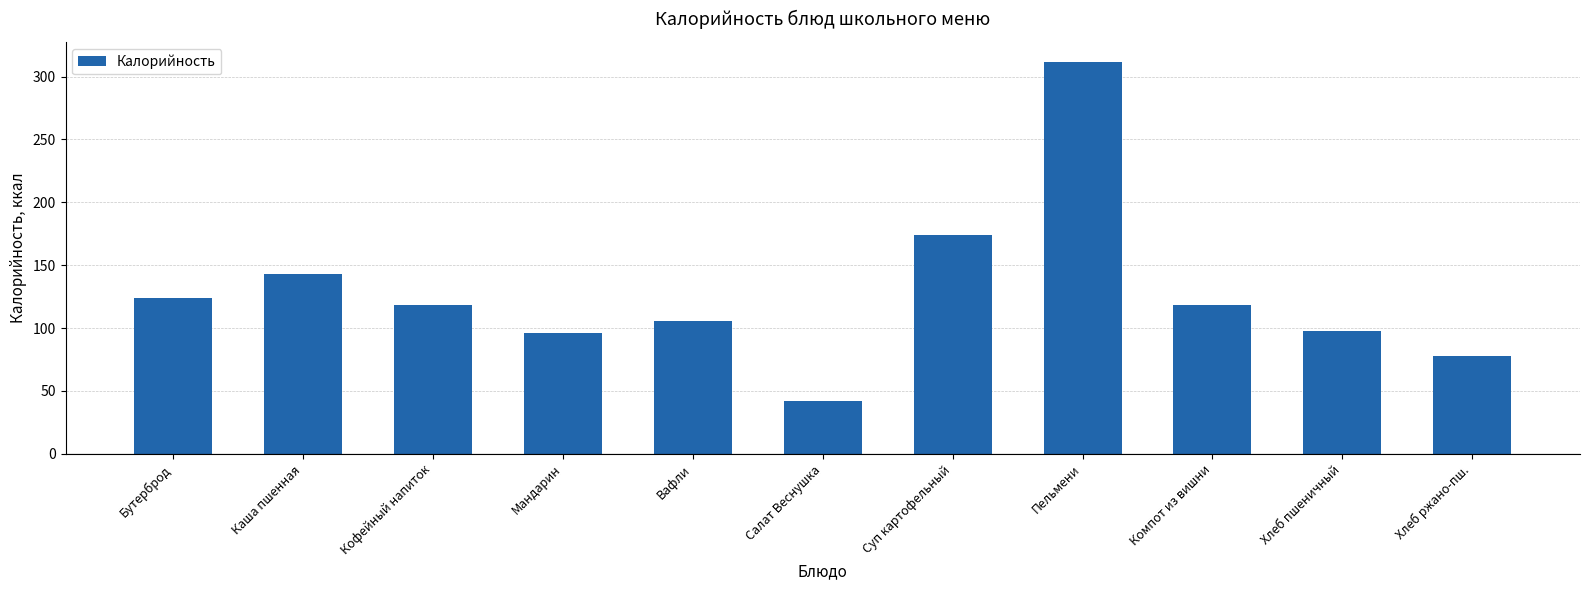

Reading right to left, what are all the values shown in this chart?

Хлеб ржано-пш.=78	Хлеб пшеничный=98	Компот из вишни=118	Пельмени=312	Суп картофельный=174	Салат Веснушка=42	Вафли=106	Мандарин=96	Кофейный напиток=118	Каша пшенная=143	Бутерброд=124